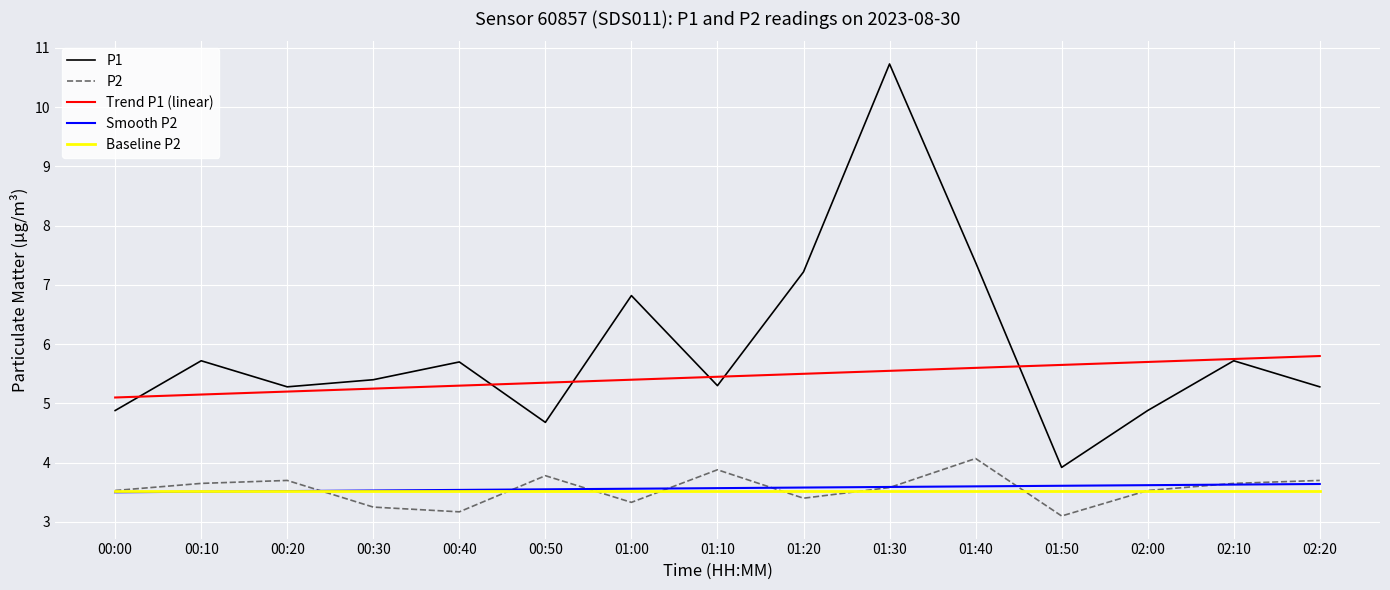

What position from the left is 02:20?

15